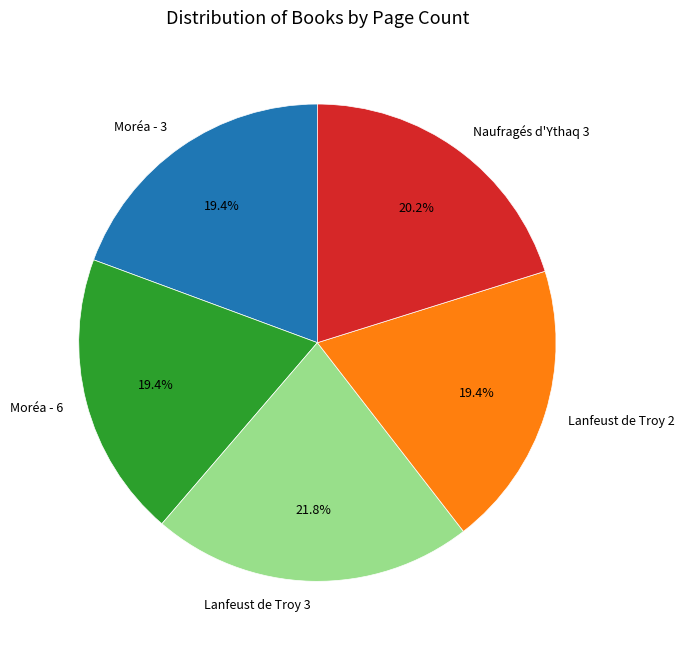

Which category has the biggest portion of the pie?

Lanfeust de Troy 3